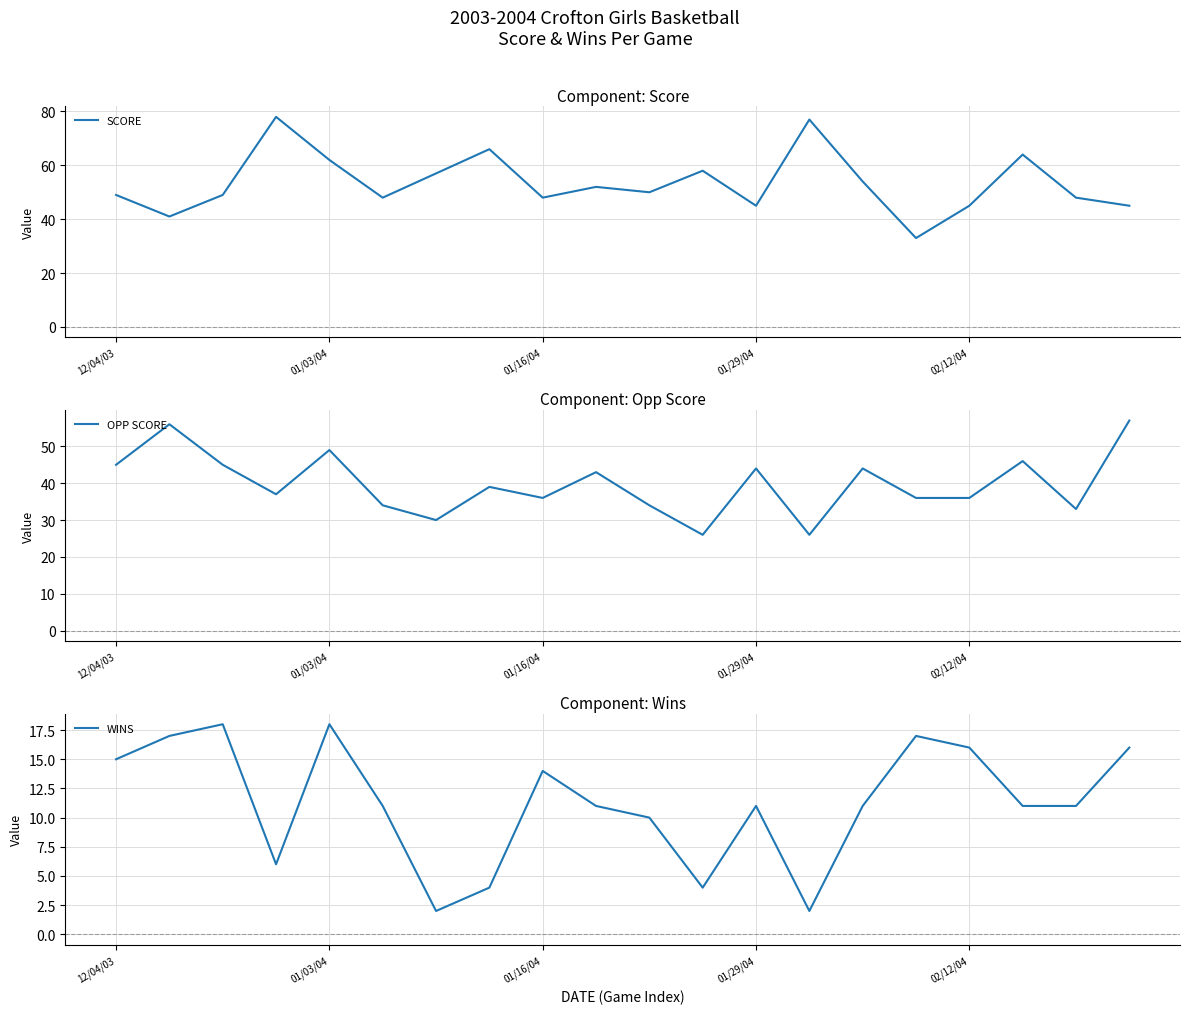

What is the sum of all WINS values?

225